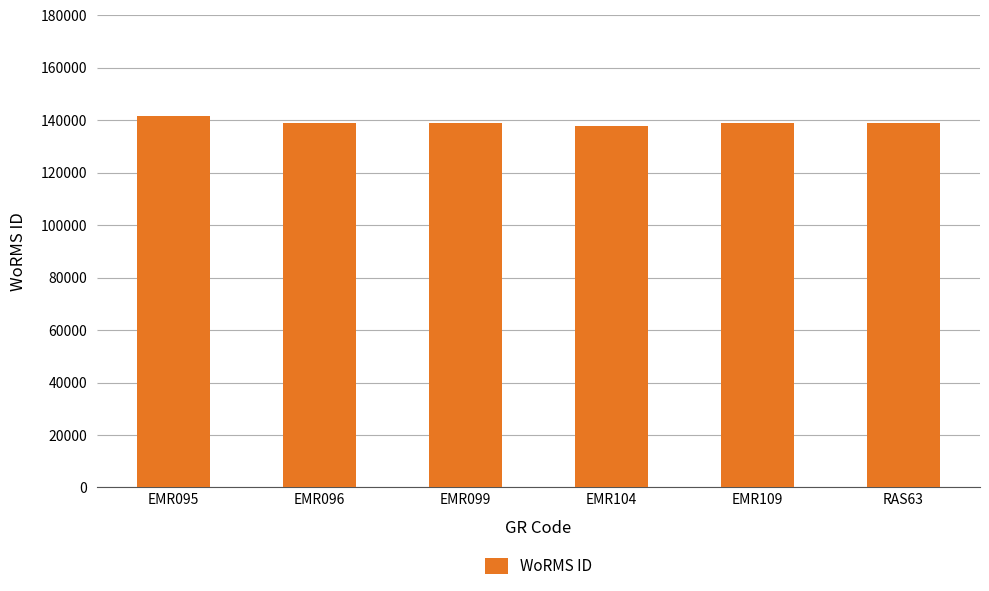

What position from the right is RAS63?

1